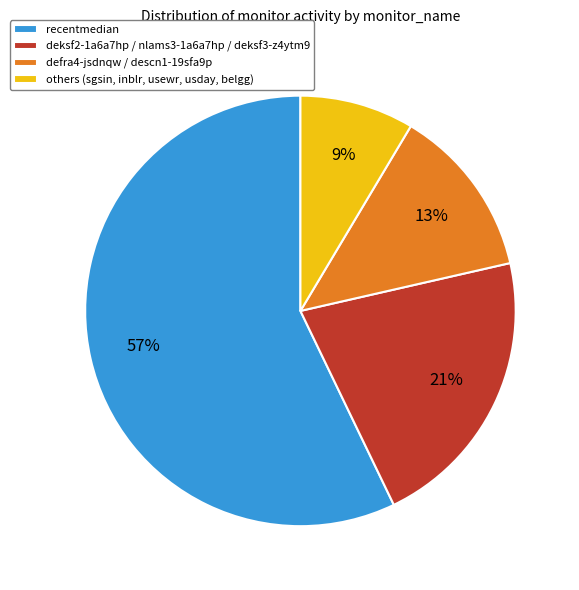

Which has a higher value, deksf2-1a6a7hp / nlams3-1a6a7hp / deksf3-z4ytm9 or defra4-jsdnqw / descn1-19sfa9p?

deksf2-1a6a7hp / nlams3-1a6a7hp / deksf3-z4ytm9